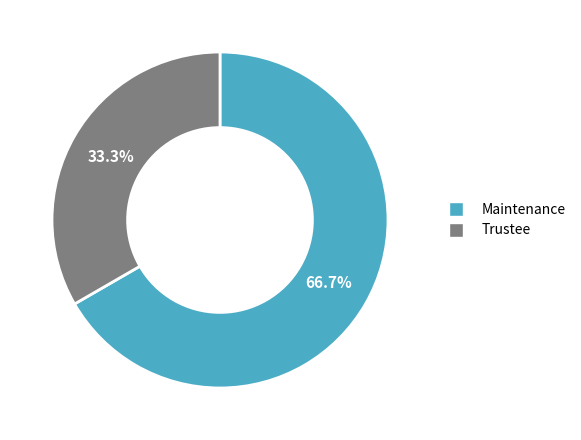

What is the ratio of the value at Trustee to the value at Maintenance?

0.5